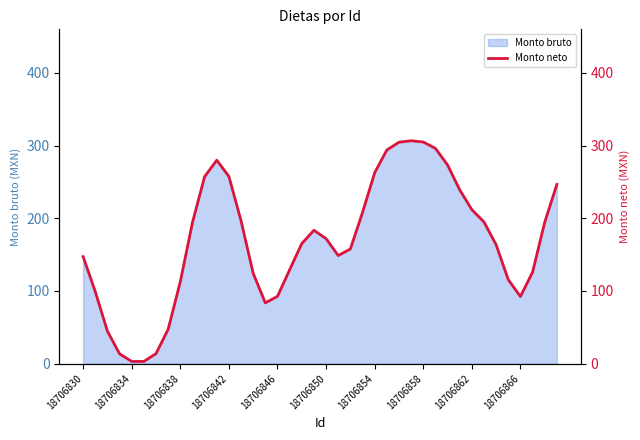

Is it true that Monto bruto equals 211.8 at 18706862?

True